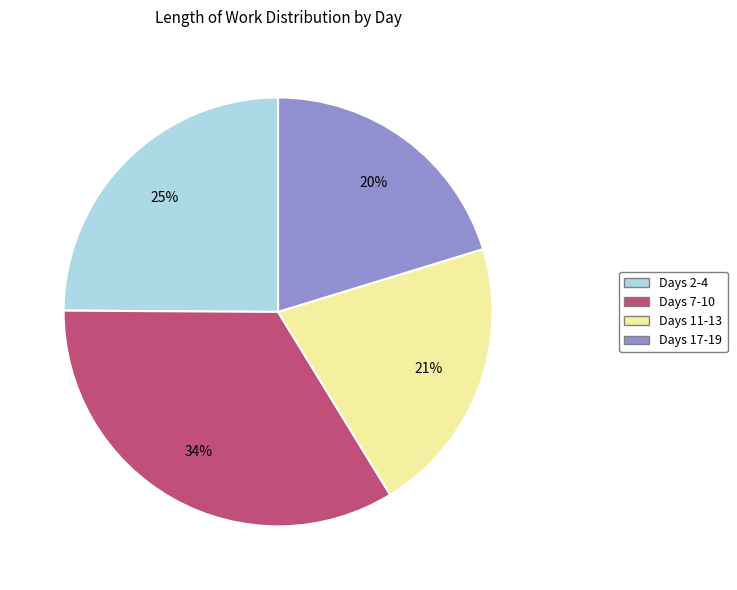

Is there any slice that represents more than half of the pie?

No